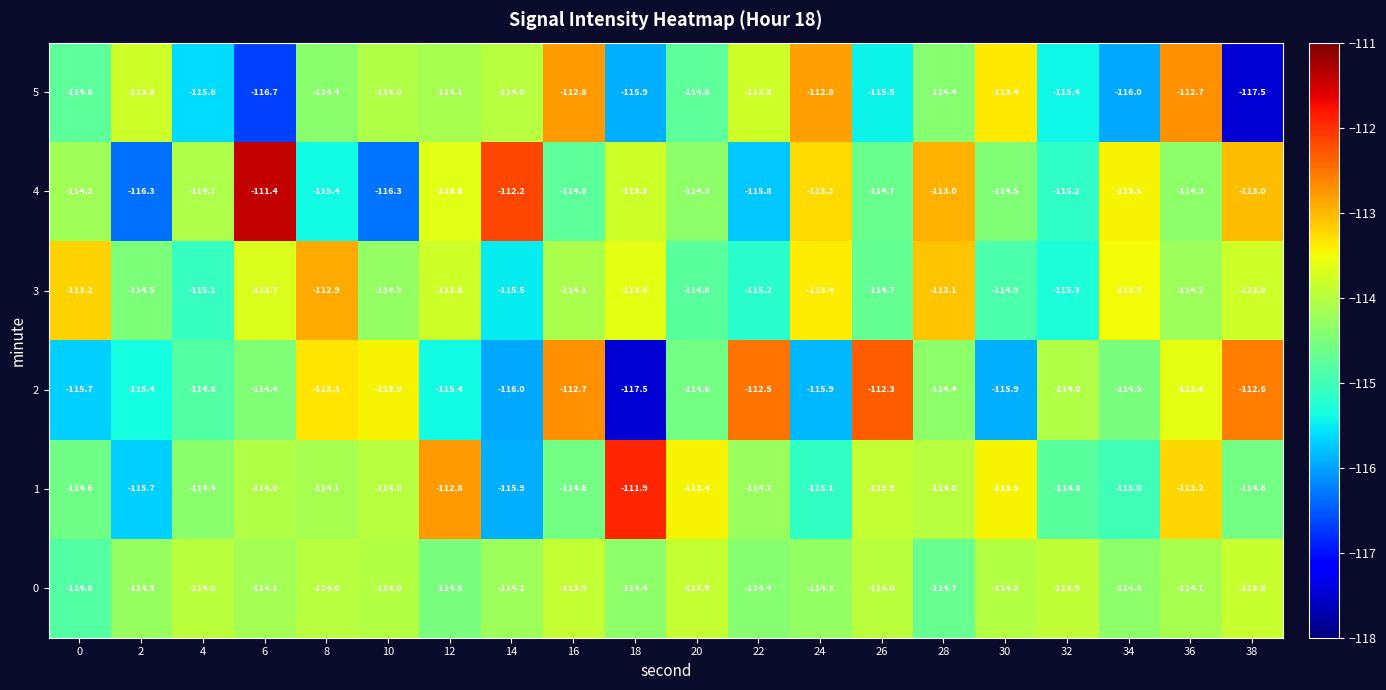

What is the spread (max minus min) of values at 16?

2.1